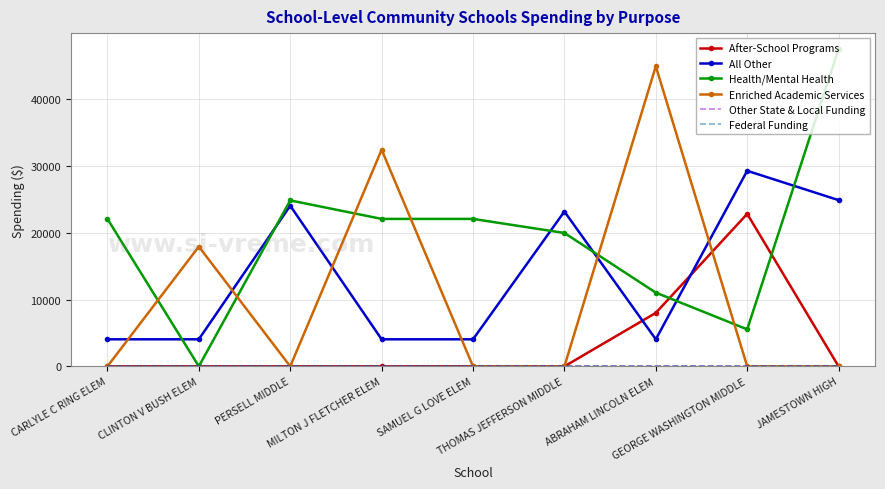

Between SAMUEL G LOVE ELEM and GEORGE WASHINGTON MIDDLE, which is larger?

GEORGE WASHINGTON MIDDLE